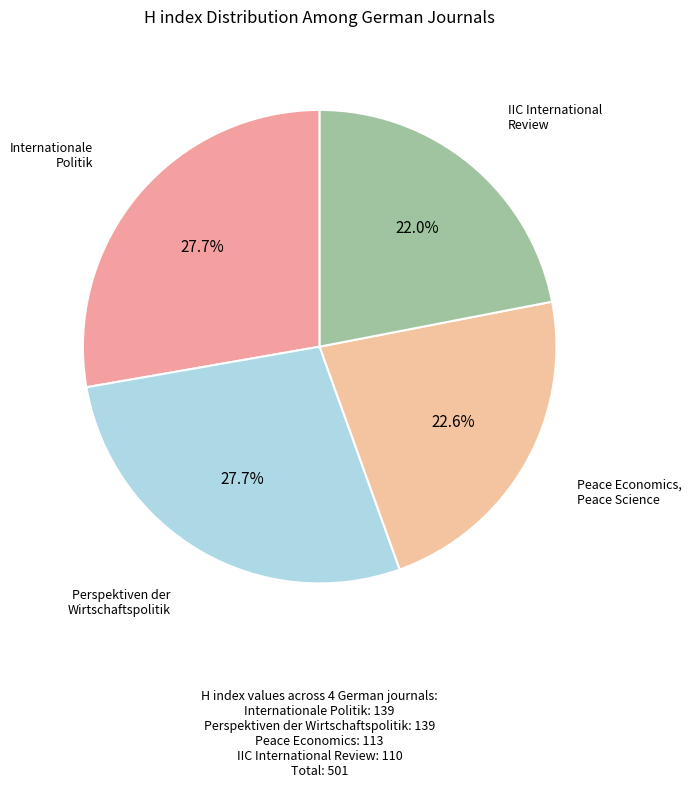

Is there a majority slice in this chart?

No